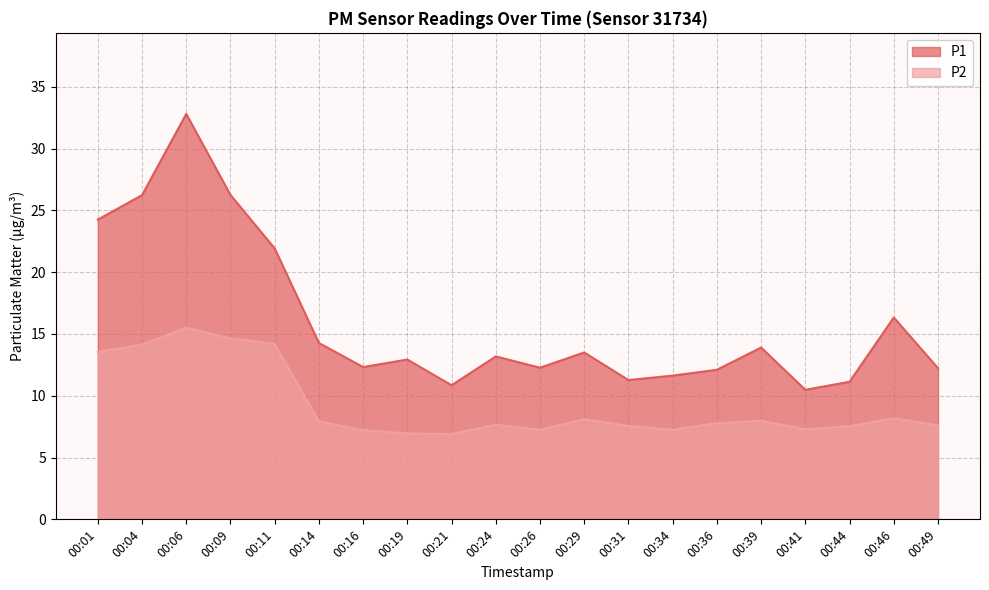

Reading left to right, list all the values displayed in this chart.

P1: 00:01=24.2	00:04=26.2	00:06=32.8	00:09=26.2	00:11=21.9	00:14=14.3	00:16=12.3	00:19=12.9	00:21=10.8	00:24=13.2	00:26=12.3	00:29=13.5	00:31=11.3	00:34=11.6	00:36=12.1	00:39=13.9	00:41=10.5	00:44=11.1	00:46=16.3	00:49=12.2
P2: 00:01=13.6	00:04=14.1	00:06=15.5	00:09=14.7	00:11=14.2	00:14=7.9	00:16=7.2	00:19=7.0	00:21=6.9	00:24=7.7	00:26=7.2	00:29=8.1	00:31=7.5	00:34=7.2	00:36=7.8	00:39=8.0	00:41=7.3	00:44=7.5	00:46=8.2	00:49=7.6